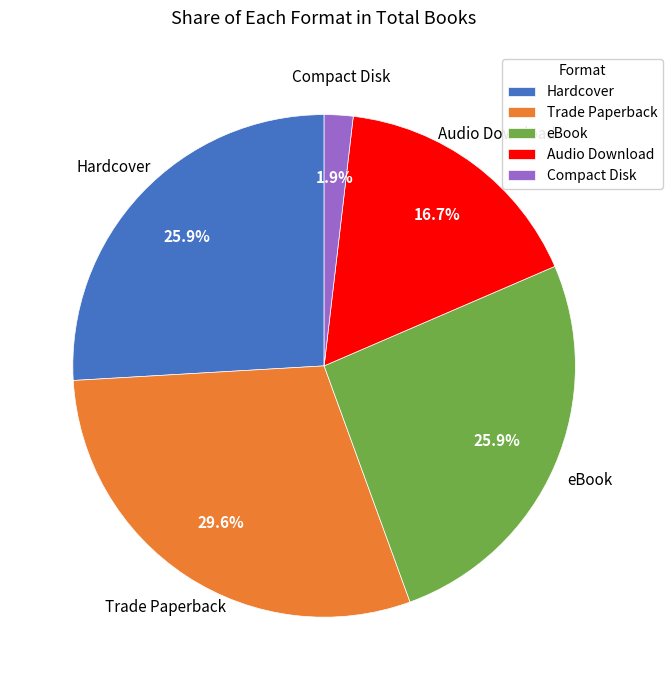

Between Compact Disk and Hardcover, which is larger?

Hardcover